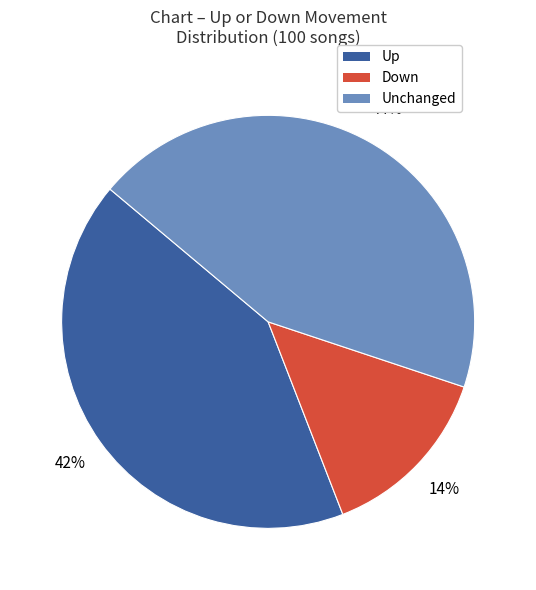

True or false: Up accounts for 27% of the total.

False